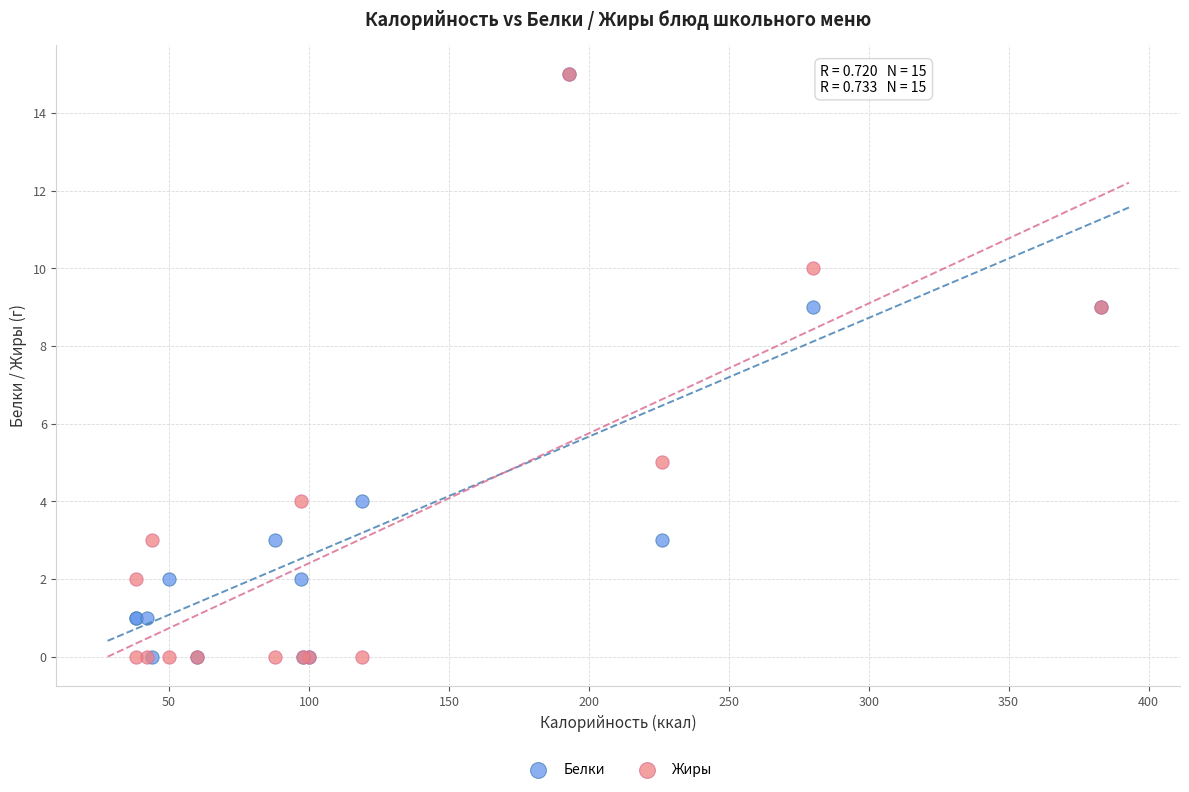

What are all the series names shown in the legend?

Белки, Жиры